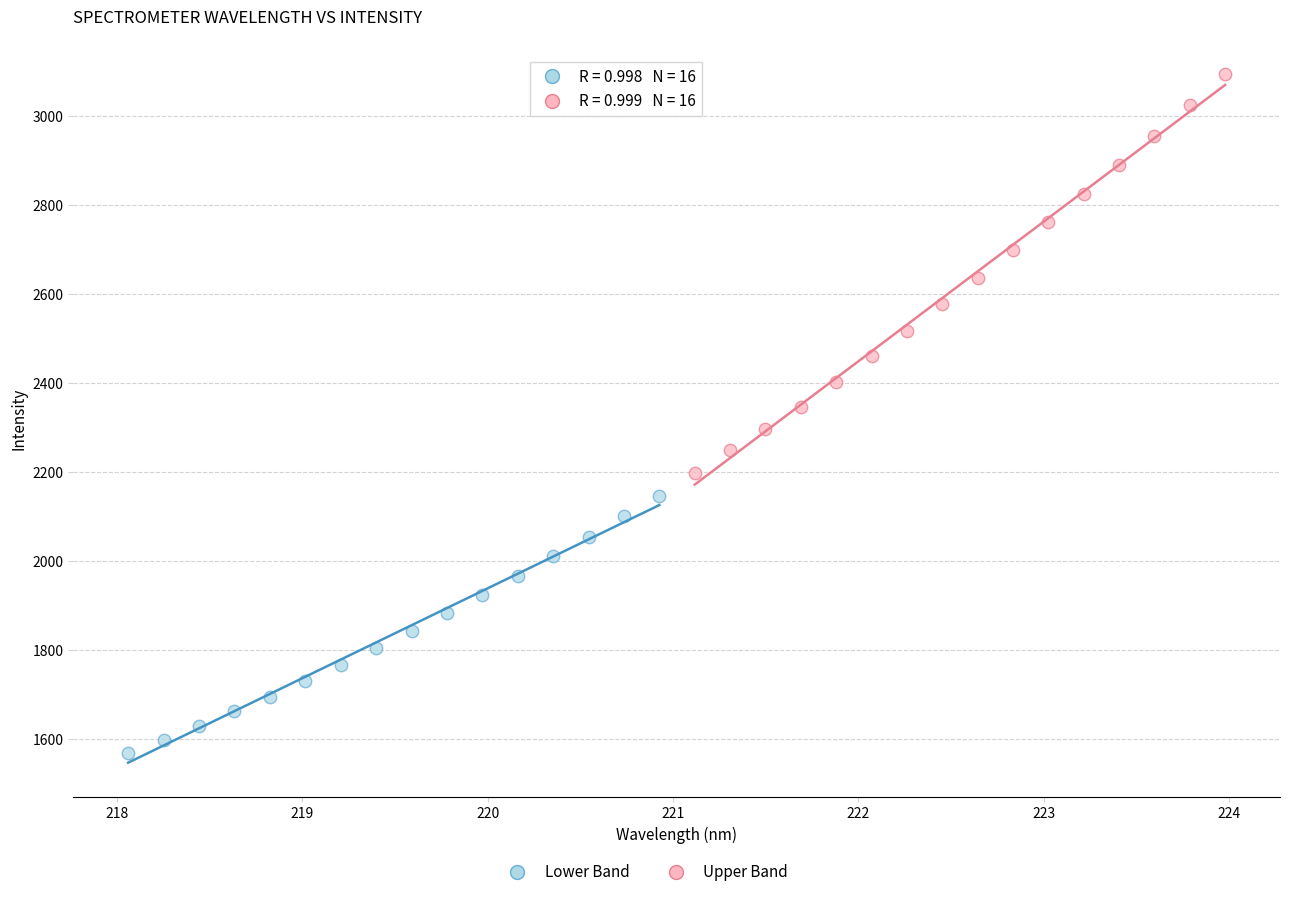

Which series reaches the maximum Y coordinate?

Upper Band